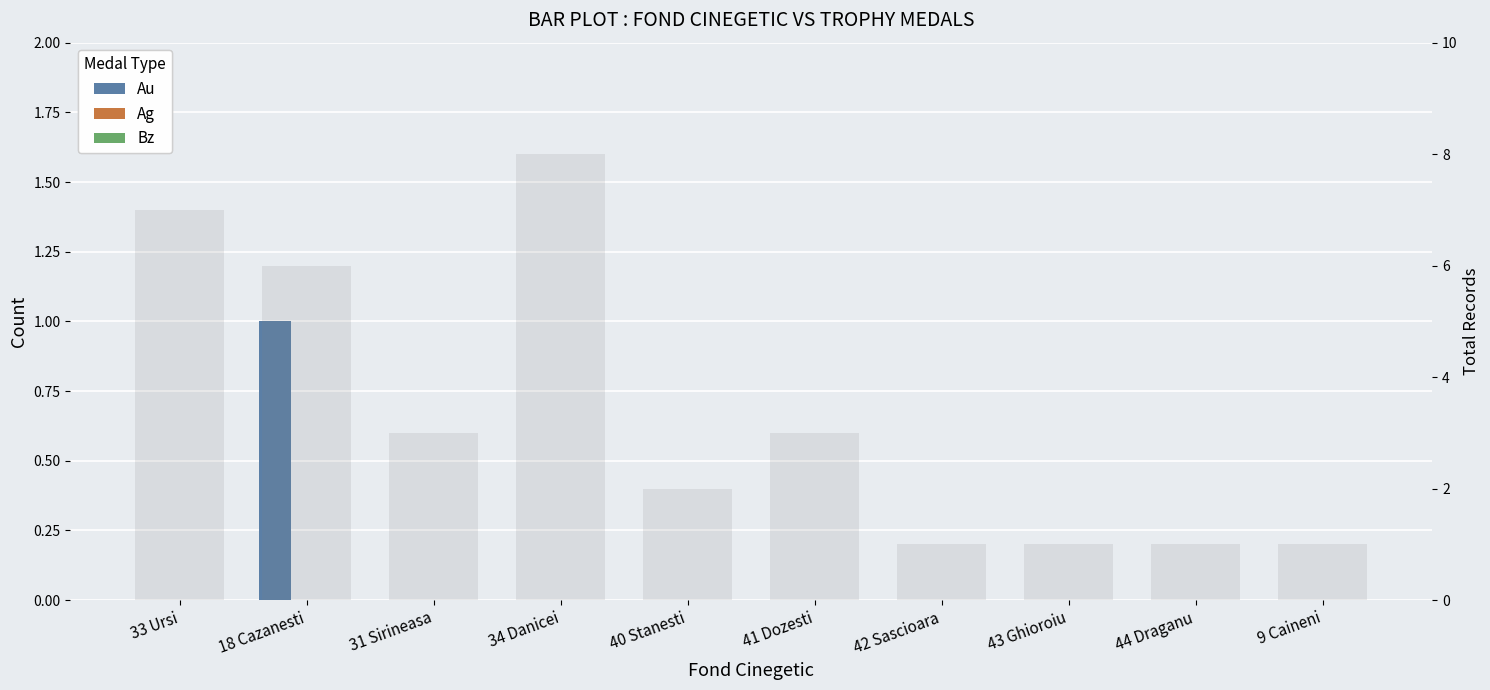

Reading left to right, what are all the values shown in this chart?

Au: 33 Ursi=0	18 Cazanesti=1	31 Sirineasa=0	34 Danicei=0	40 Stanesti=0	41 Dozesti=0	42 Sascioara=0	43 Ghioroiu=0	44 Draganu=0	9 Caineni=0
Ag: 33 Ursi=0	18 Cazanesti=0	31 Sirineasa=0	34 Danicei=0	40 Stanesti=0	41 Dozesti=0	42 Sascioara=0	43 Ghioroiu=0	44 Draganu=0	9 Caineni=0
Bz: 33 Ursi=0	18 Cazanesti=0	31 Sirineasa=0	34 Danicei=0	40 Stanesti=0	41 Dozesti=0	42 Sascioara=0	43 Ghioroiu=0	44 Draganu=0	9 Caineni=0
Total records: 33 Ursi=7	18 Cazanesti=6	31 Sirineasa=3	34 Danicei=8	40 Stanesti=2	41 Dozesti=3	42 Sascioara=1	43 Ghioroiu=1	44 Draganu=1	9 Caineni=1